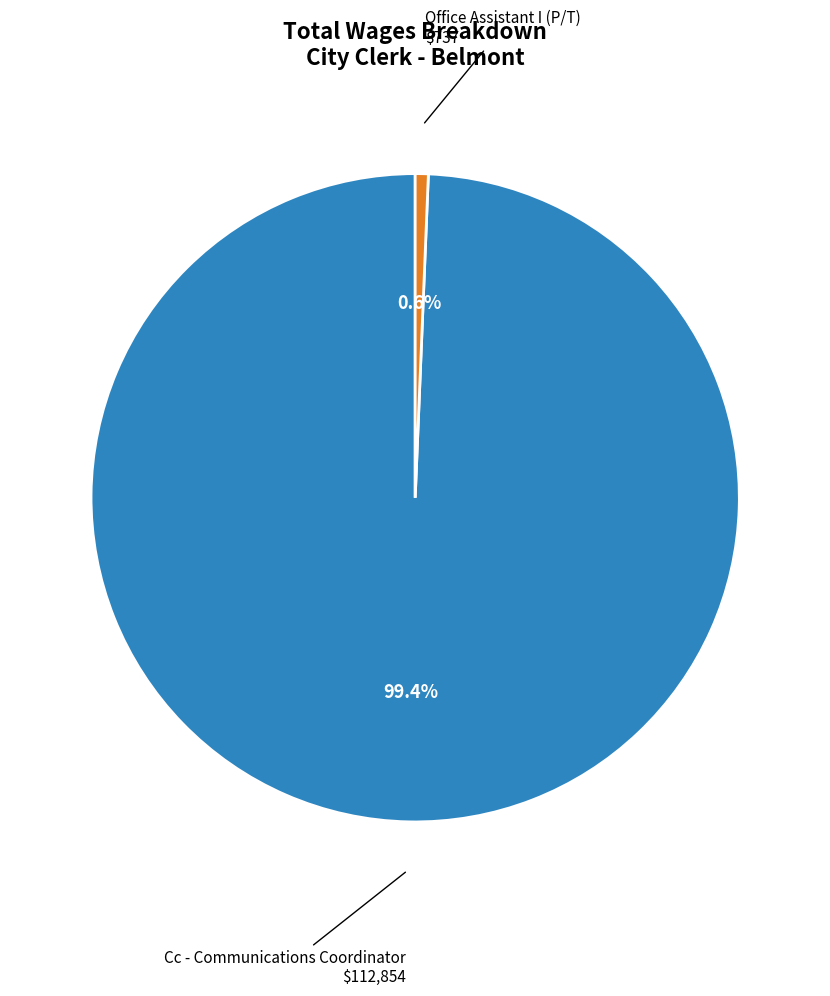

The Cc - Communications Coordinator slice represents 99% of the pie. True or false?

True